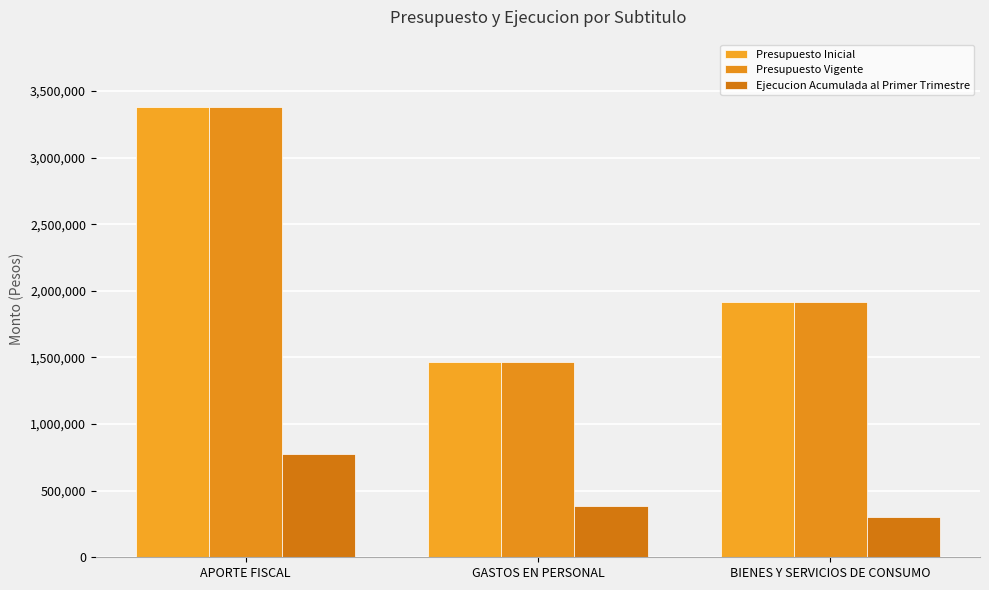

Count the number of categories in the chart.

3